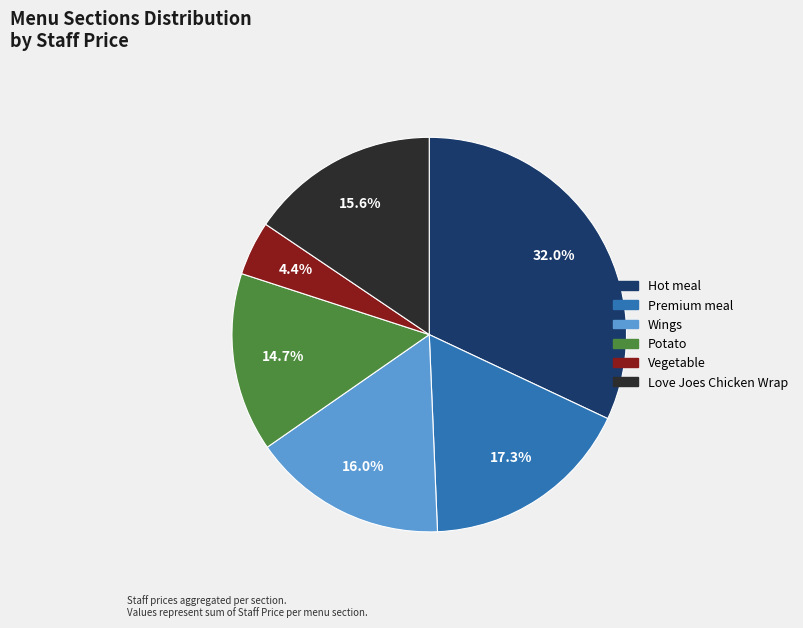

Does Premium meal represent more than half of the total?

No